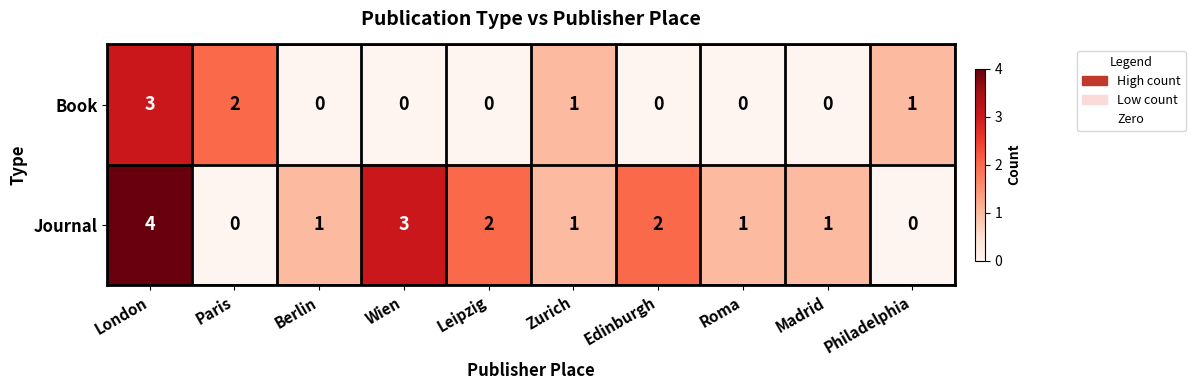

What is the total value across all series at Paris?

2